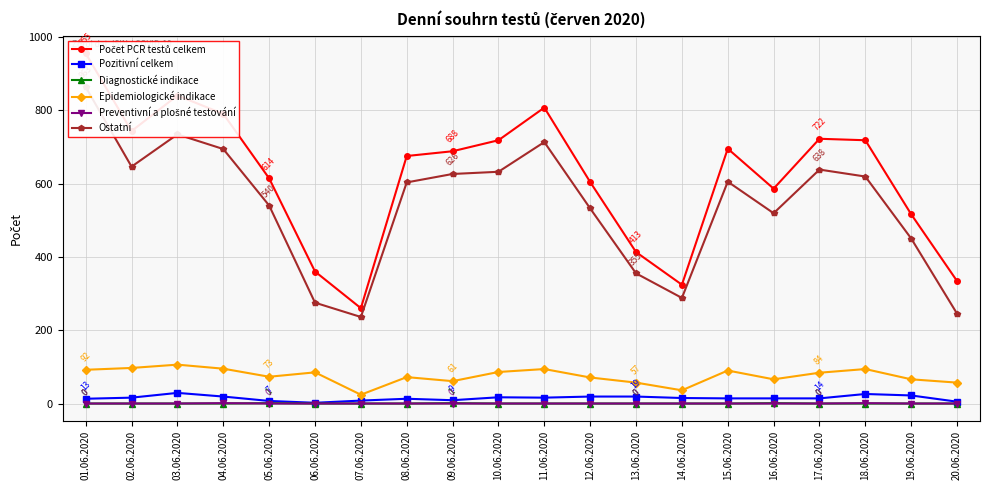

Reading left to right, what are all the values shown in this chart?

Počet PCR testů celkem: 01.06.2020=955	02.06.2020=743	03.06.2020=840	04.06.2020=790	05.06.2020=614	06.06.2020=360	07.06.2020=260	08.06.2020=675	09.06.2020=688	10.06.2020=718	11.06.2020=807	12.06.2020=604	13.06.2020=413	14.06.2020=324	15.06.2020=695	16.06.2020=586	17.06.2020=722	18.06.2020=718	19.06.2020=516	20.06.2020=334
Pozitivní celkem: 01.06.2020=13	02.06.2020=16	03.06.2020=29	04.06.2020=19	05.06.2020=7	06.06.2020=2	07.06.2020=8	08.06.2020=13	09.06.2020=9	10.06.2020=17	11.06.2020=16	12.06.2020=19	13.06.2020=19	14.06.2020=15	15.06.2020=14	16.06.2020=14	17.06.2020=14	18.06.2020=26	19.06.2020=22	20.06.2020=5
Diagnostické indikace: 01.06.2020=0	02.06.2020=0	03.06.2020=0	04.06.2020=0	05.06.2020=1	06.06.2020=0	07.06.2020=0	08.06.2020=0	09.06.2020=1	10.06.2020=0	11.06.2020=0	12.06.2020=0	13.06.2020=0	14.06.2020=0	15.06.2020=0	16.06.2020=1	17.06.2020=0	18.06.2020=0	19.06.2020=0	20.06.2020=0
Epidemiologické indikace: 01.06.2020=92	02.06.2020=97	03.06.2020=106	04.06.2020=95	05.06.2020=73	06.06.2020=85	07.06.2020=24	08.06.2020=72	09.06.2020=61	10.06.2020=86	11.06.2020=94	12.06.2020=71	13.06.2020=57	14.06.2020=36	15.06.2020=90	16.06.2020=66	17.06.2020=84	18.06.2020=94	19.06.2020=66	20.06.2020=57
Preventivní a plošné testování: 01.06.2020=0	02.06.2020=0	03.06.2020=0	04.06.2020=1	05.06.2020=0	06.06.2020=0	07.06.2020=0	08.06.2020=0	09.06.2020=0	10.06.2020=0	11.06.2020=0	12.06.2020=0	13.06.2020=0	14.06.2020=0	15.06.2020=0	16.06.2020=0	17.06.2020=0	18.06.2020=1	19.06.2020=0	20.06.2020=0
Ostatní: 01.06.2020=863	02.06.2020=646	03.06.2020=734	04.06.2020=694	05.06.2020=540	06.06.2020=275	07.06.2020=236	08.06.2020=603	09.06.2020=626	10.06.2020=632	11.06.2020=713	12.06.2020=532	13.06.2020=355	14.06.2020=288	15.06.2020=605	16.06.2020=519	17.06.2020=638	18.06.2020=619	19.06.2020=450	20.06.2020=245